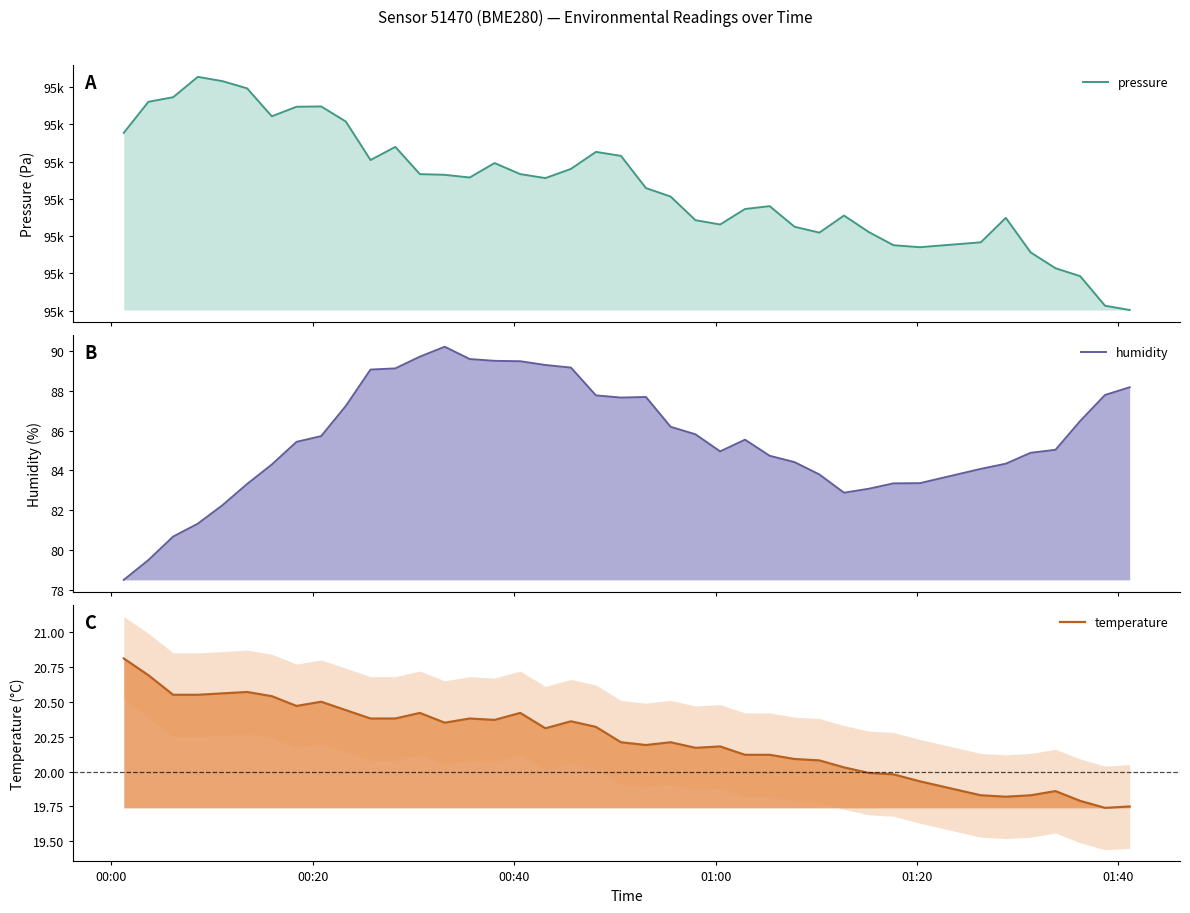

Is it true that pressure equals 95129.7 at 01:40?

True